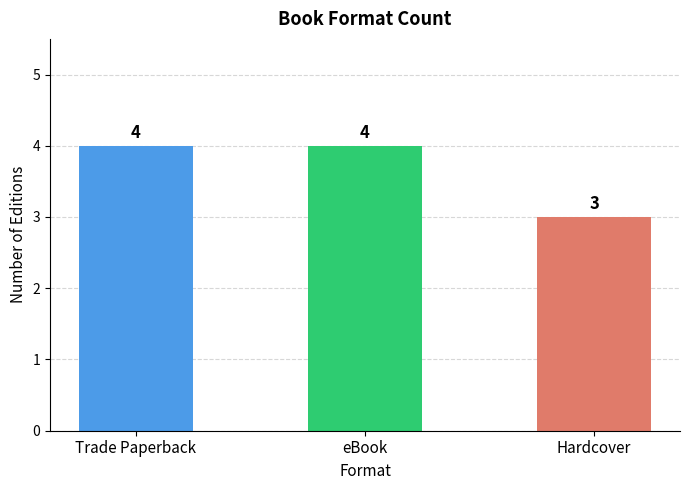

How many distinct data groups are displayed?

1